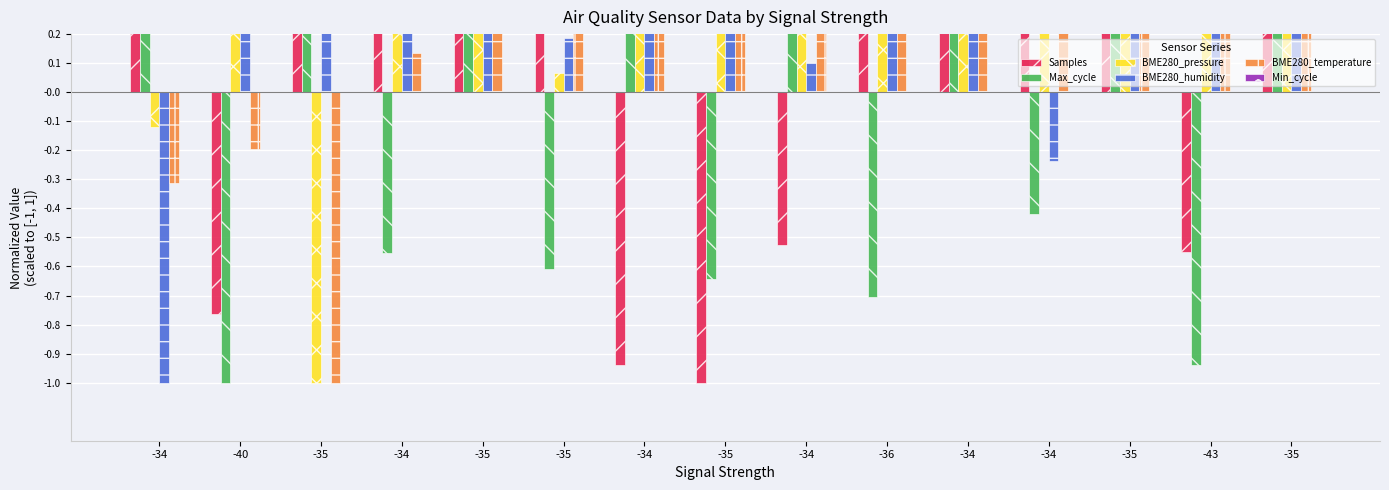

Is it true that Samples equals 0.3 at -34?

False